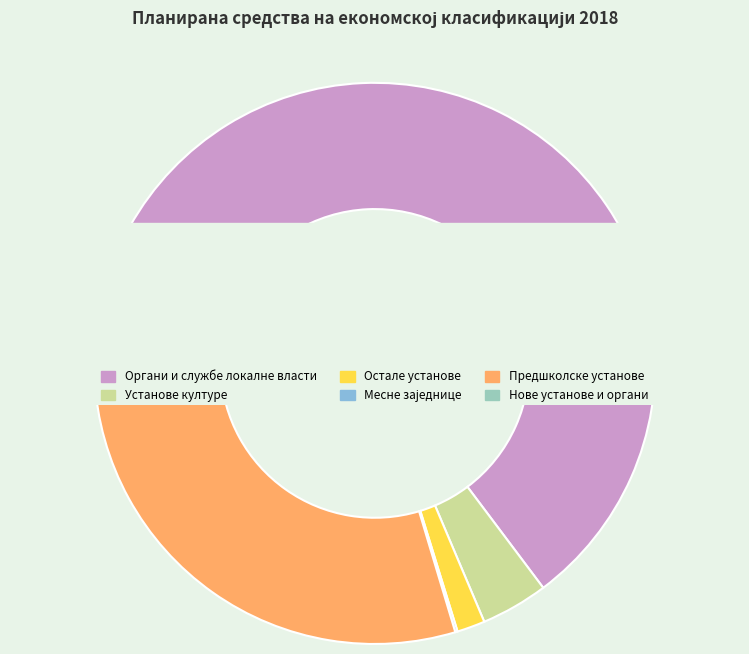

Approximately how many times larger is the value at Месне заједнице compared to Нове установе и органи?

0.2